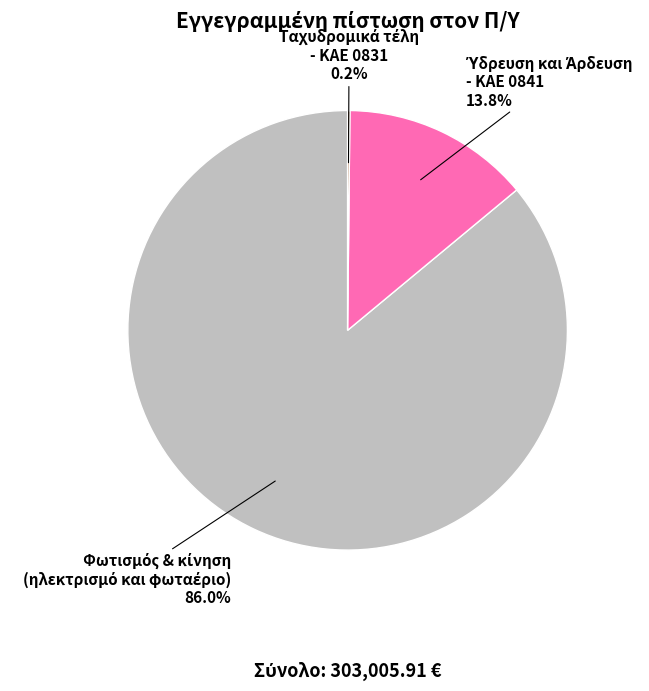

Is there any slice that represents more than half of the pie?

Yes